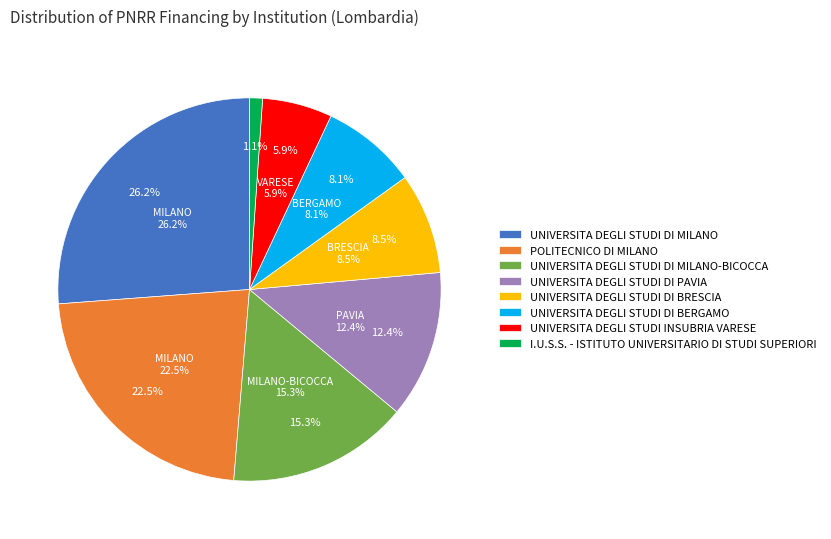

Does I.U.S.S. - ISTITUTO UNIVERSITARIO DI STUDI SUPERIORI represent more than half of the total?

No